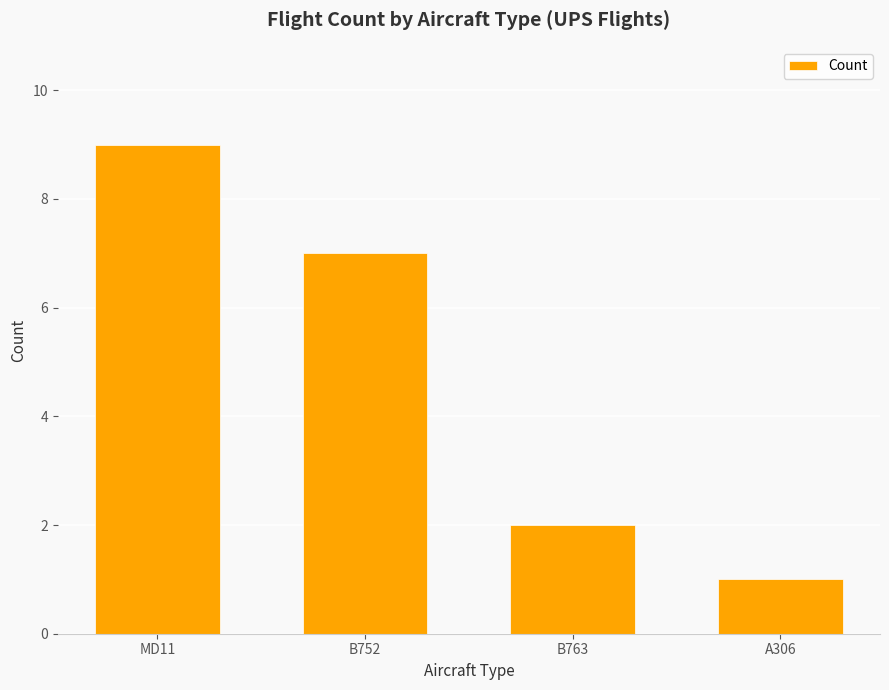

Which label corresponds to the largest value in the chart?

MD11